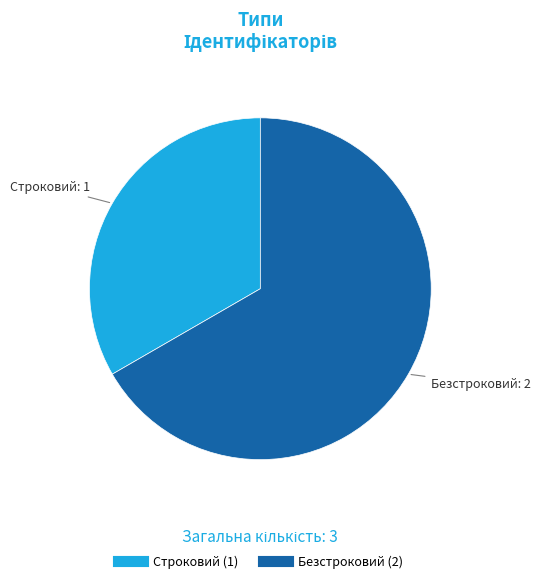

Approximately how many times larger is the value at Строковий compared to Безстроковий?

0.5